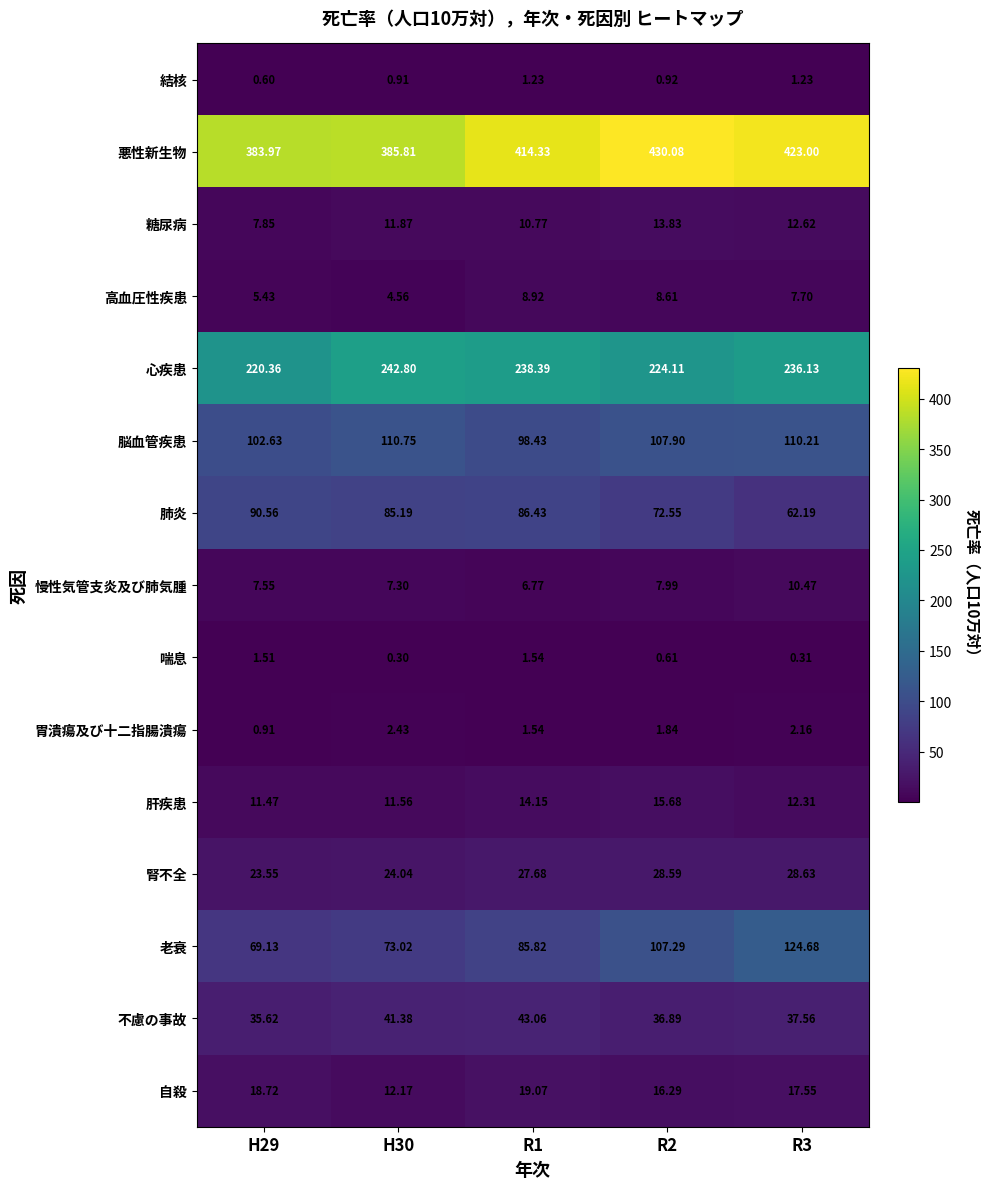

Rank the series by their maximum value, from lowest to highest.

結核, 喘息, 胃潰瘍及び十二指腸潰瘍, 高血圧性疾患, 慢性気管支炎及び肺気腫, 糖尿病, 肝疾患, 自殺, 腎不全, 不慮の事故, 肺炎, 脳血管疾患, 老衰, 心疾患, 悪性新生物